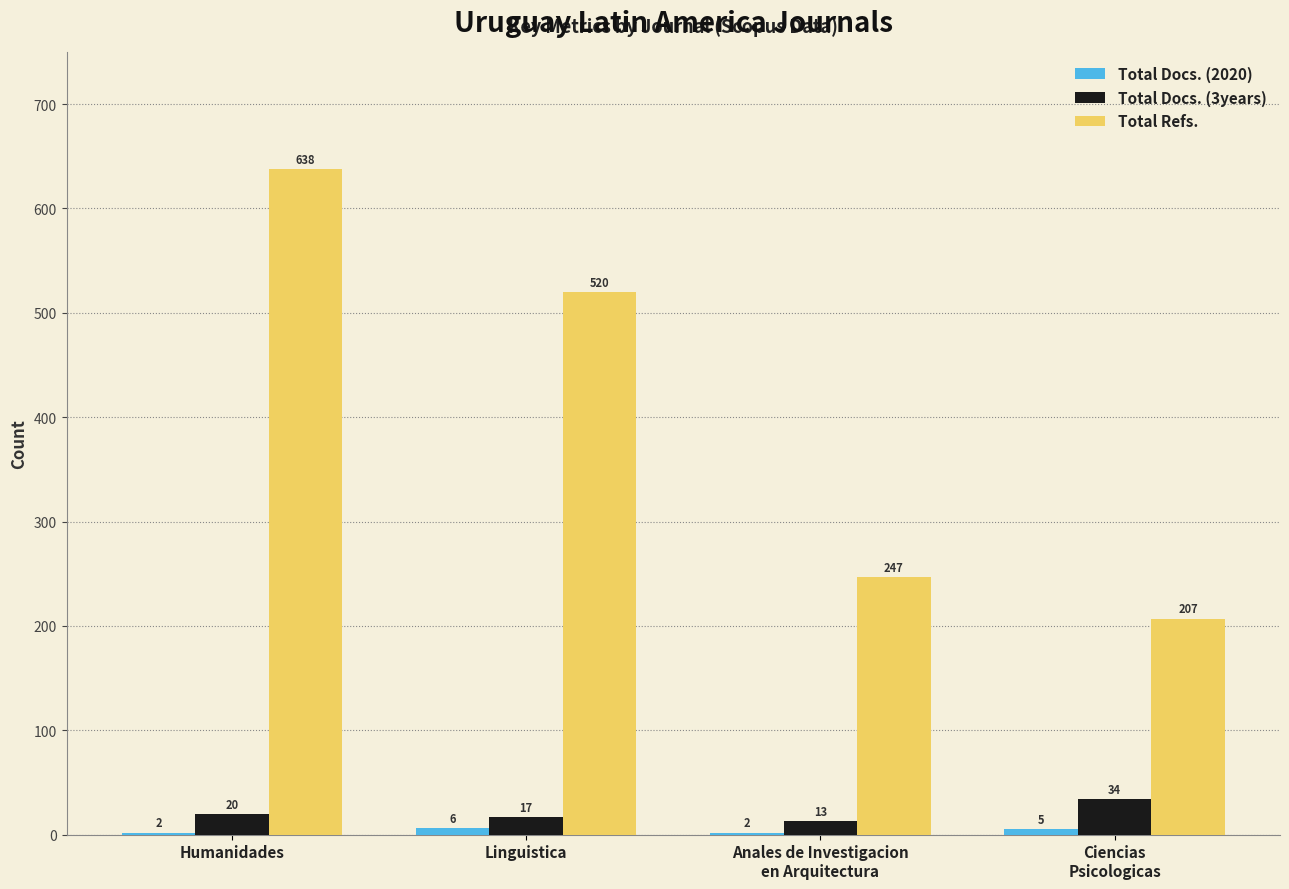

At which category is the sum across all series the highest?

Humanidades